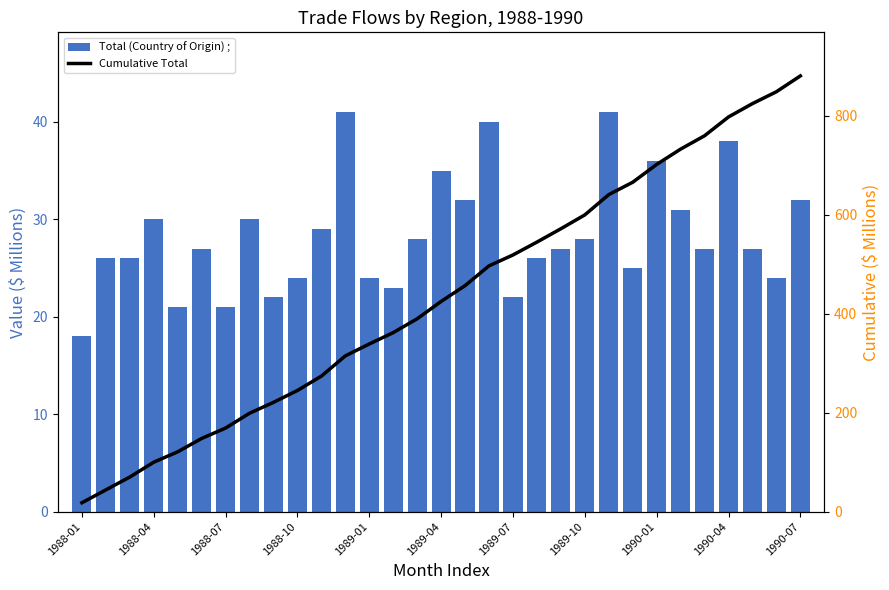

Which series has the largest total across all categories?

Cumulative Total